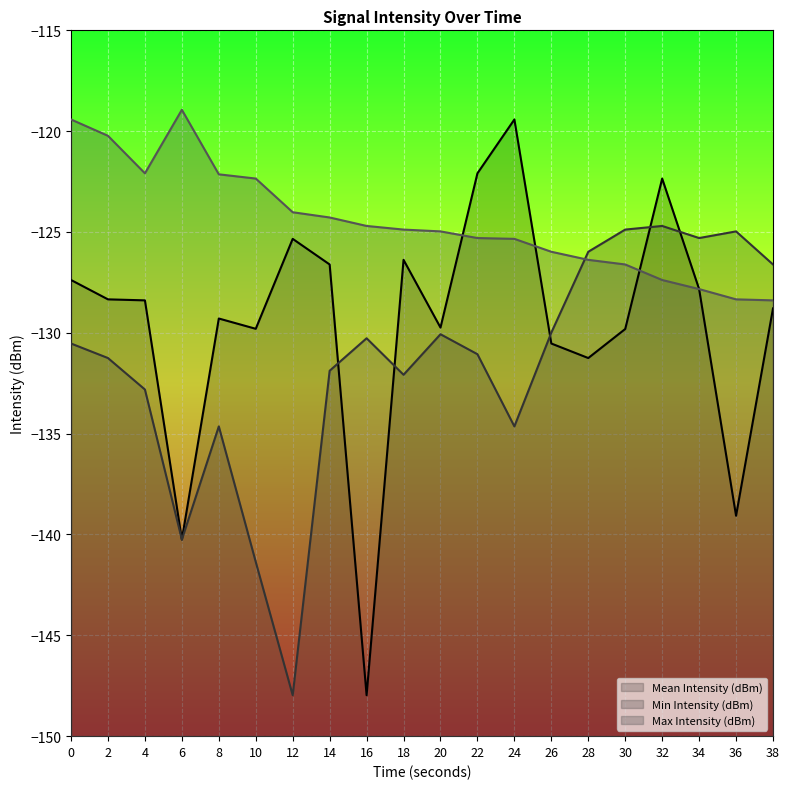

What is the highest value of the Max Intensity (dBm) series?

-118.9